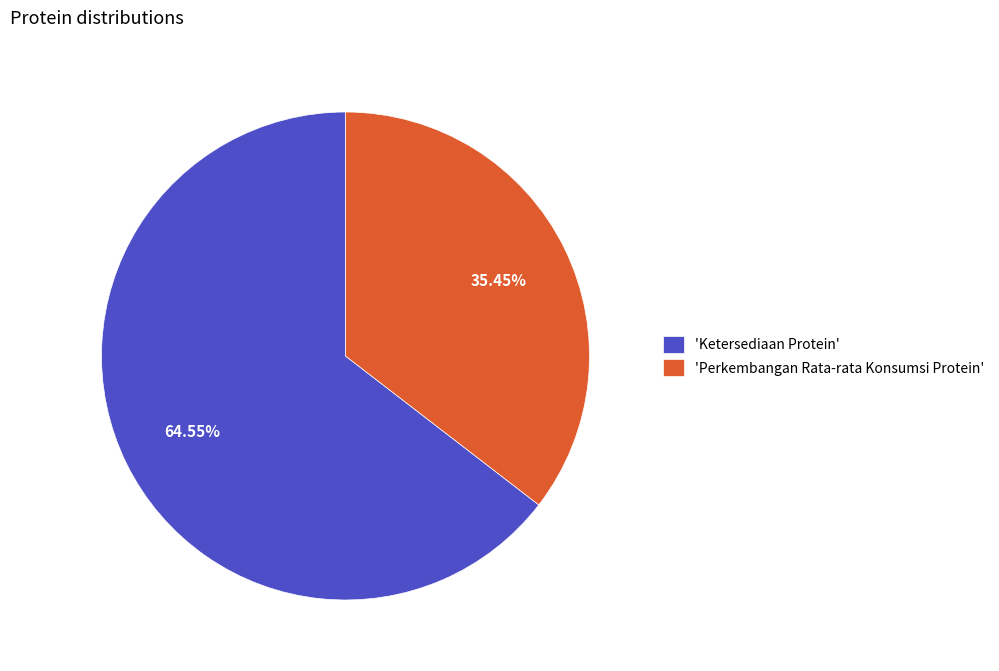

Rank the categories by value from lowest to highest.

'Perkembangan Rata-rata Konsumsi Protein', 'Ketersediaan Protein'